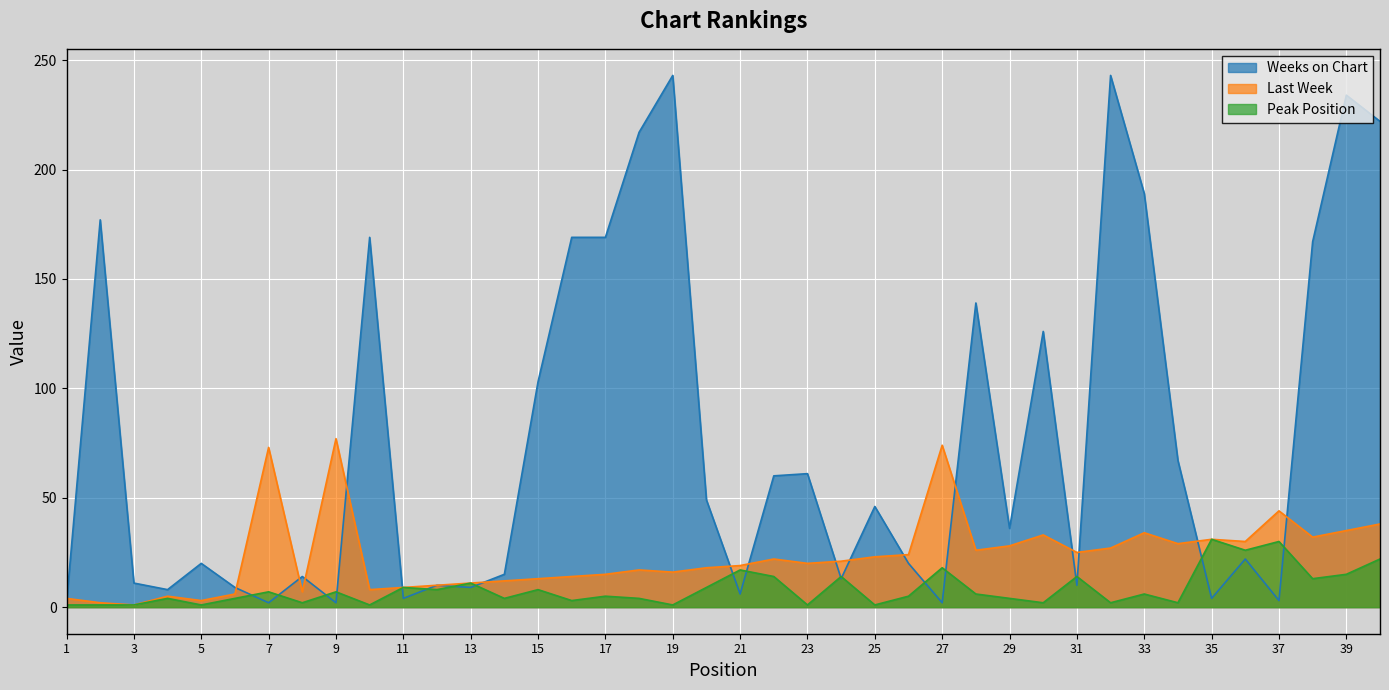

What is the difference between the maximum and minimum values in the Peak Position series?

30